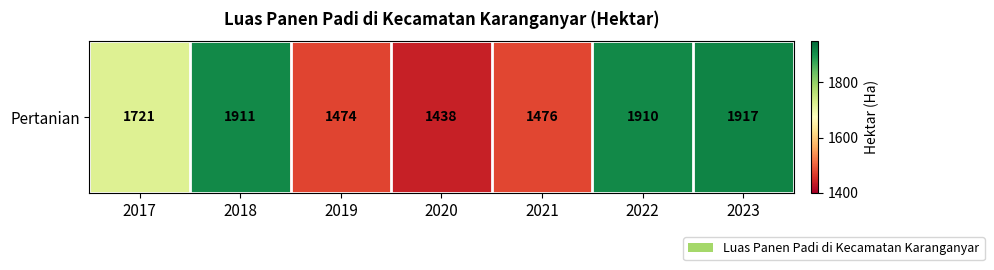

What is the greatest value displayed?

1917